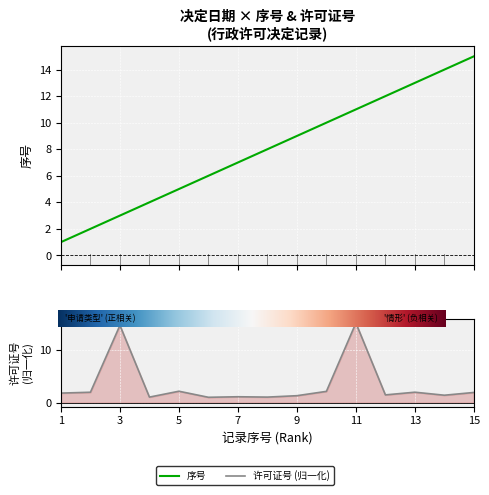

In 许可证号, how many points are higher than both neighbors (excluding endpoints)?

5